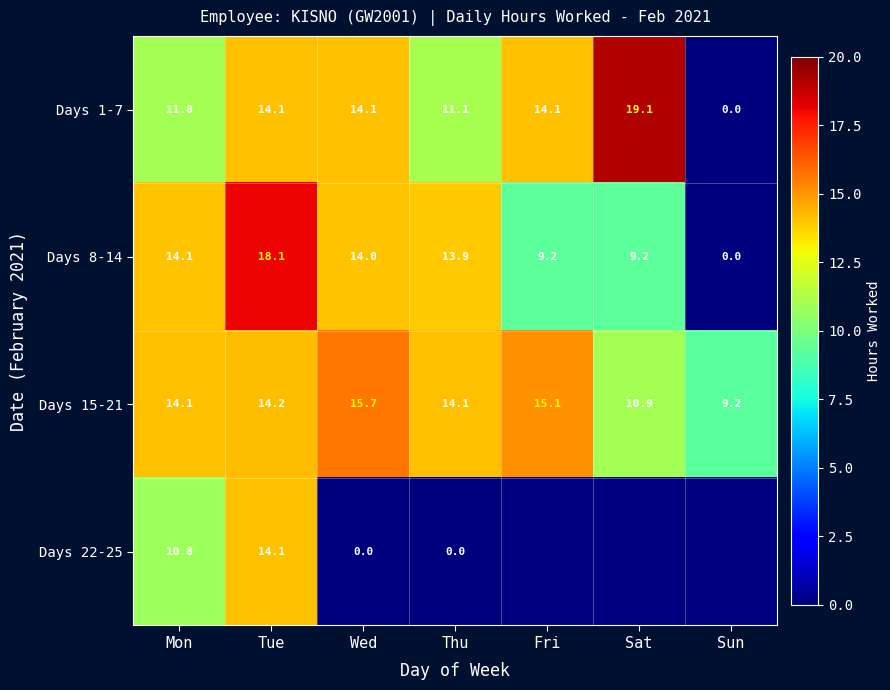

What is the average value of the Days 8-14 series?

11.2